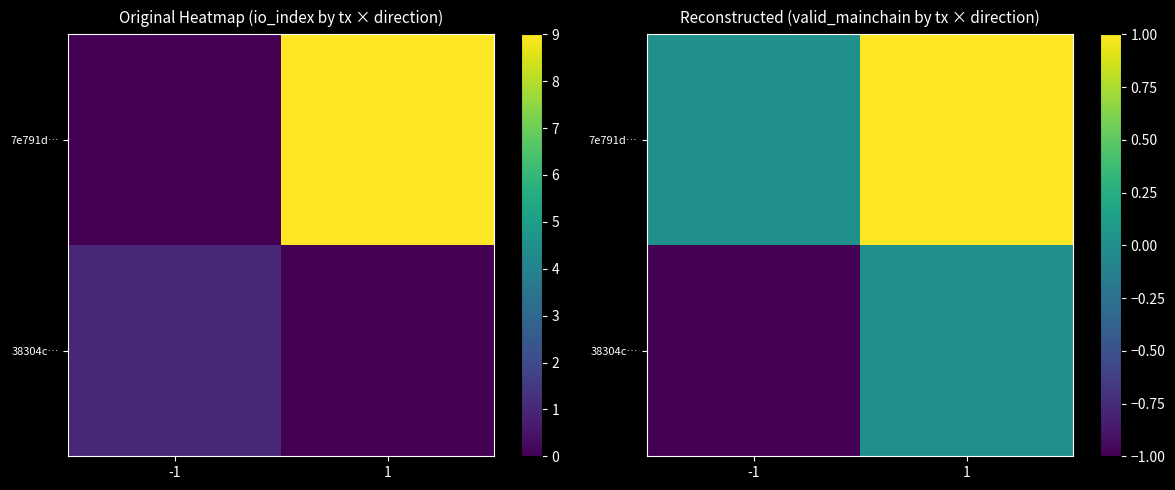

What is the difference between the maximum and minimum values in the 7e791d… series?

1